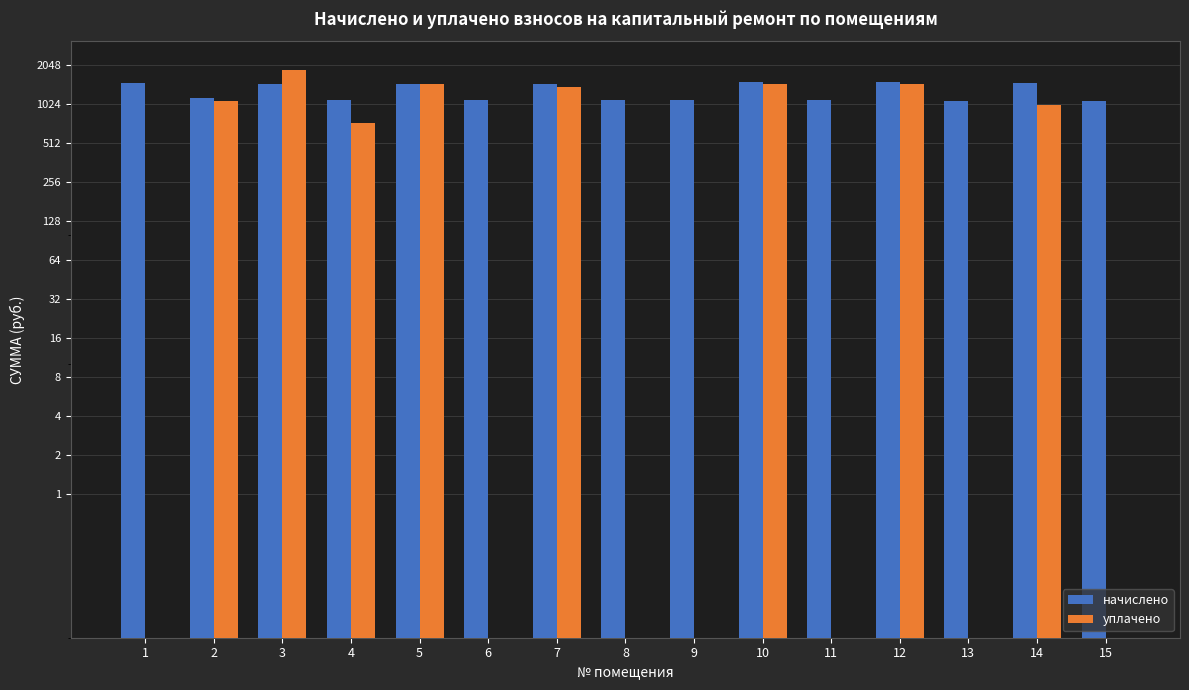

Reading left to right, what are all the values shown in this chart?

начислено: 1475.8	1133.7	1459.9	1099.9	1463.9	1099.9	1454.0	1092.0	1092.0	1515.6	1094.0	1511.6	1086.0	1499.7	1082.0
уплачено: 0.0	1089.3	1889.3	733.3	1463.9	0.0	1396.9	0.0	0.0	1460.6	0.0	1452.4	0.0	1001.1	0.0